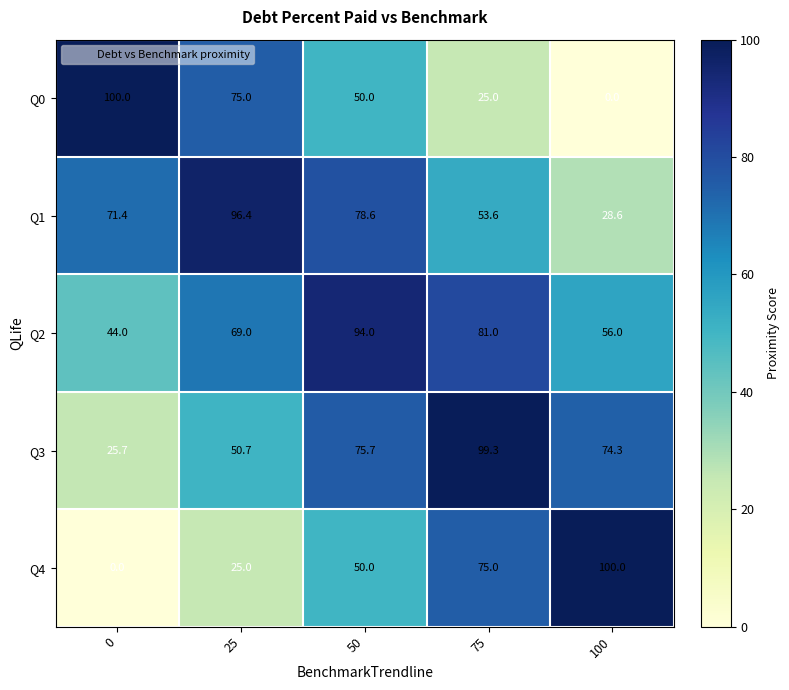

What is the spread (max minus min) of values at 0?

100.0